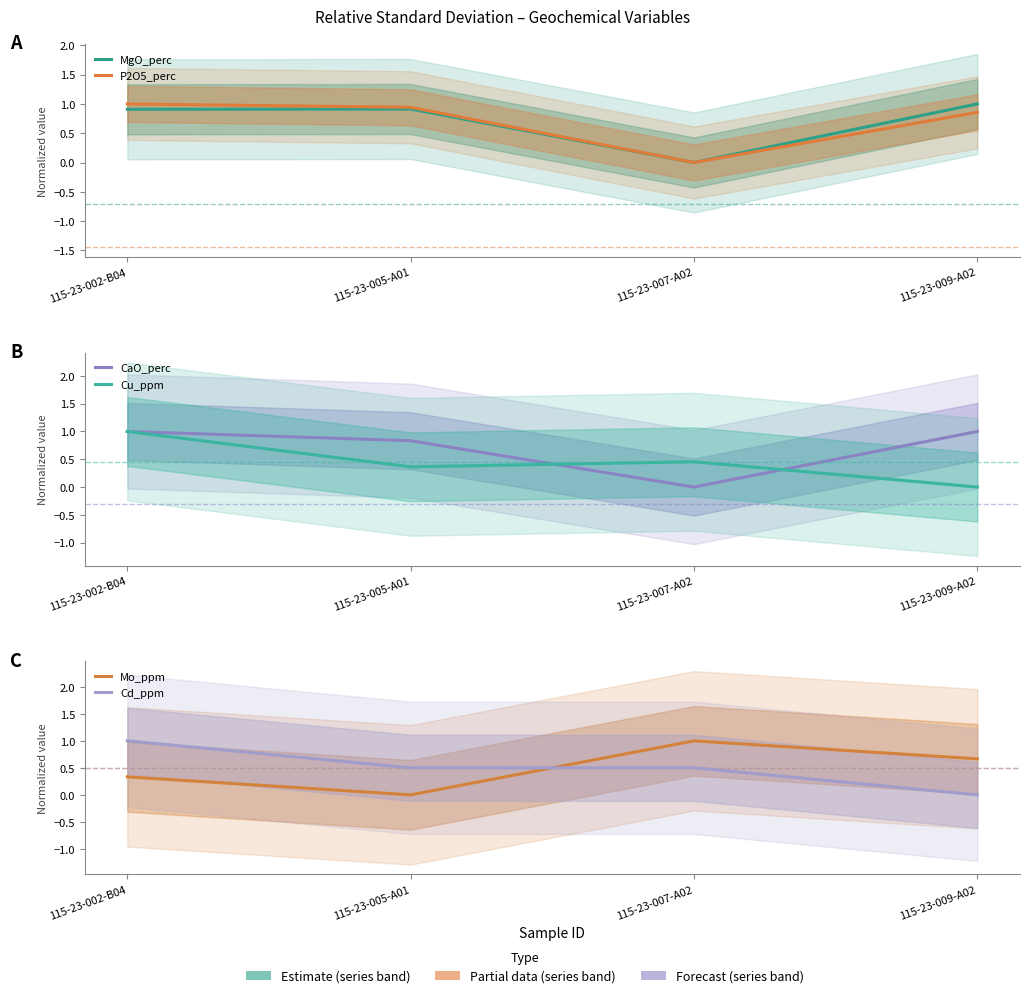

At how many categories does at least one series exceed 0?

4